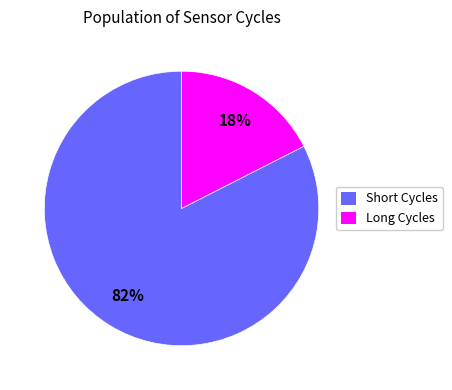

Count the number of slices in the pie.

2